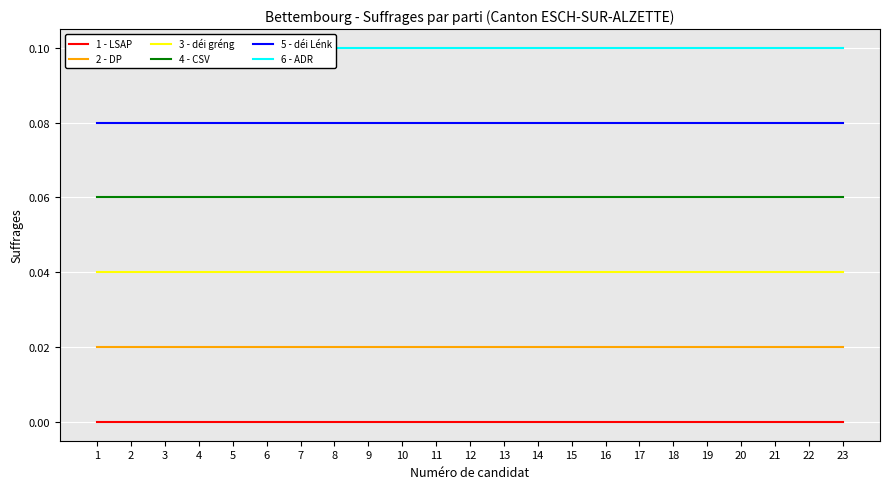

Is the value of 2 - DP at 12 greater than the value of 1 - LSAP at 6?

Yes